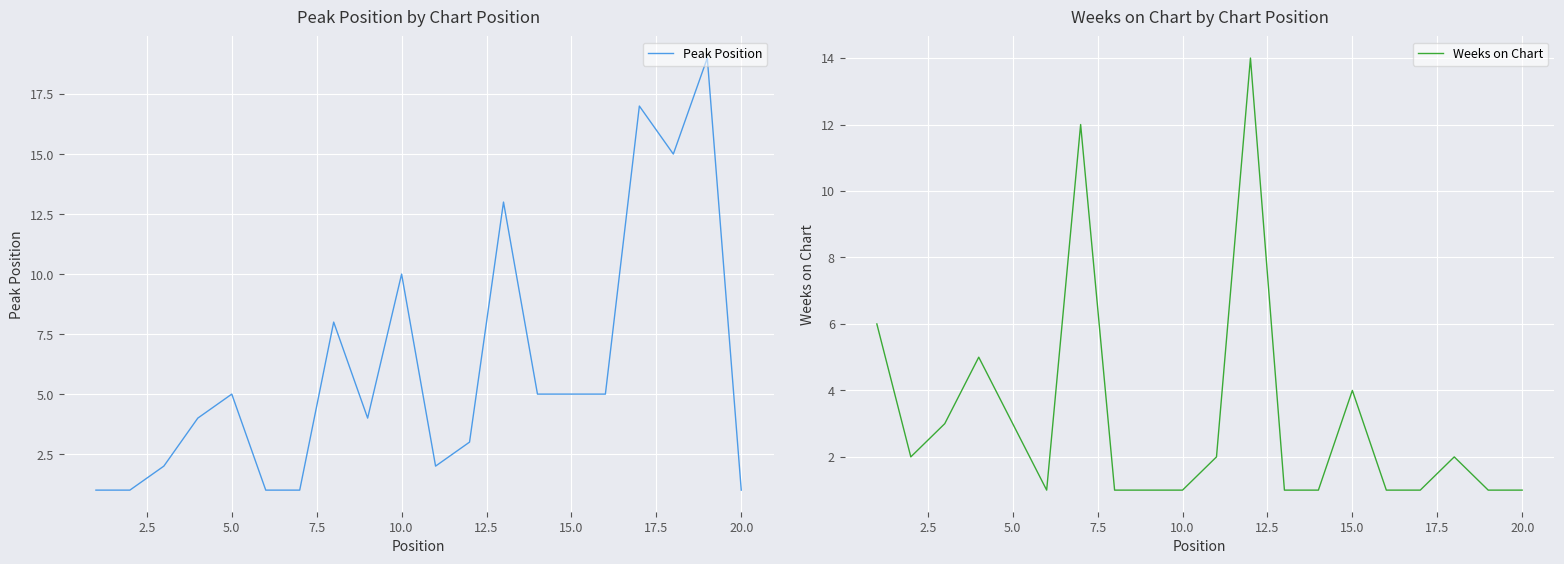

What is the difference between the maximum and minimum values in the Peak Position series?

18